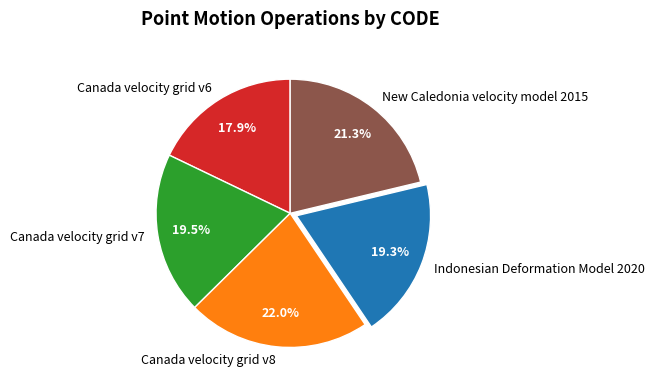

How many segments does this pie chart have?

5